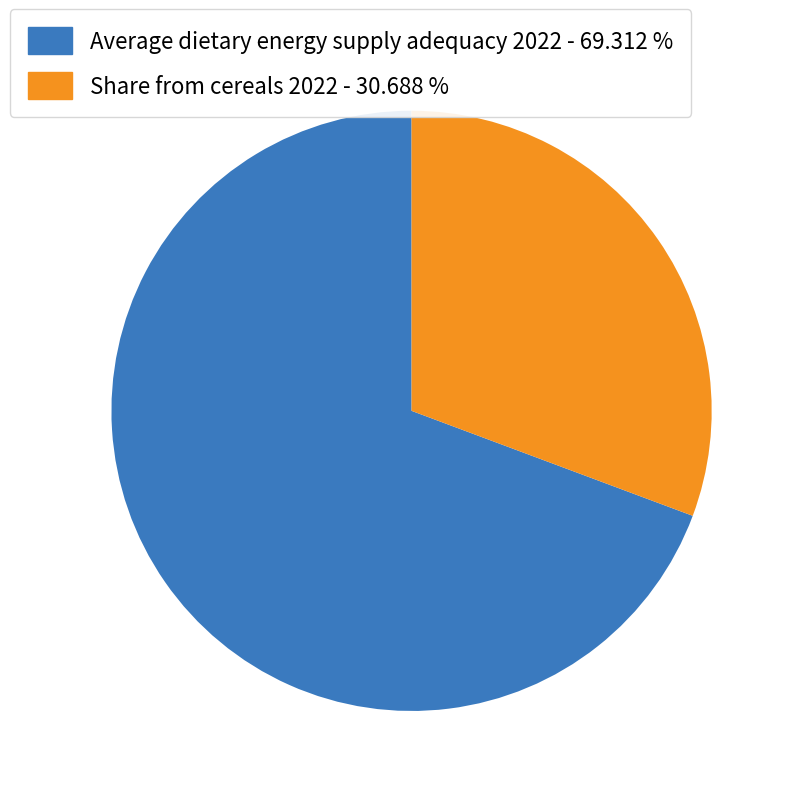

Does any single category account for the majority?

Yes